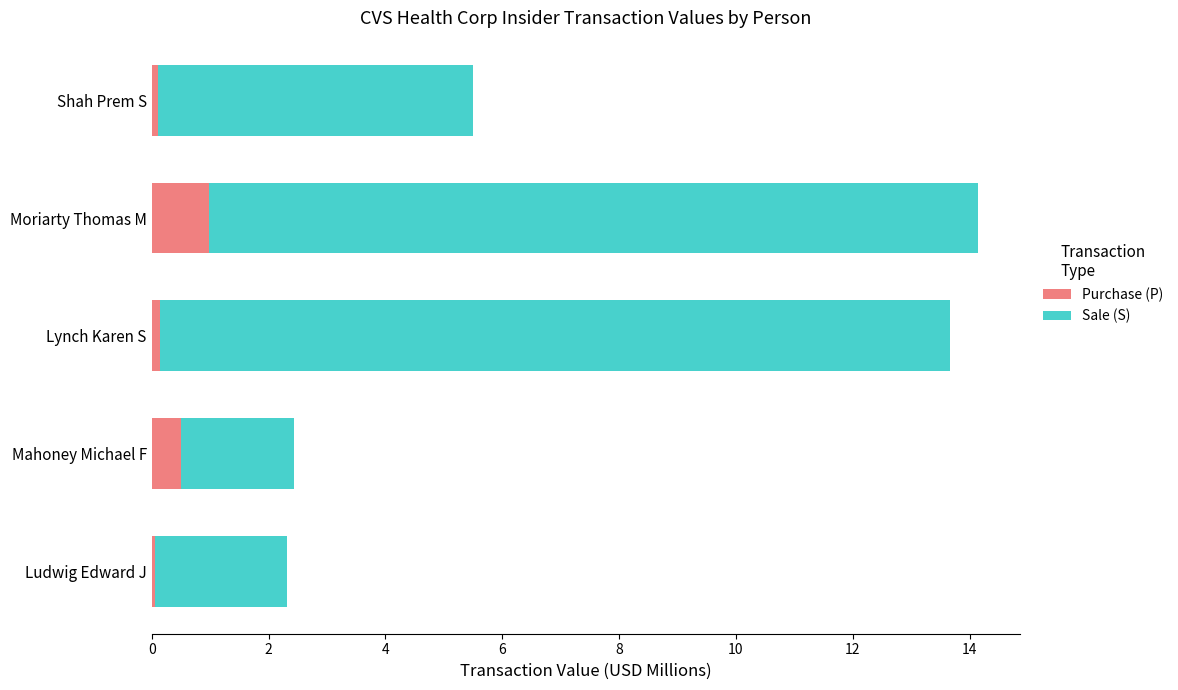

The Purchase (P) series shows 1.0 at Moriarty Thomas M. True or false?

True